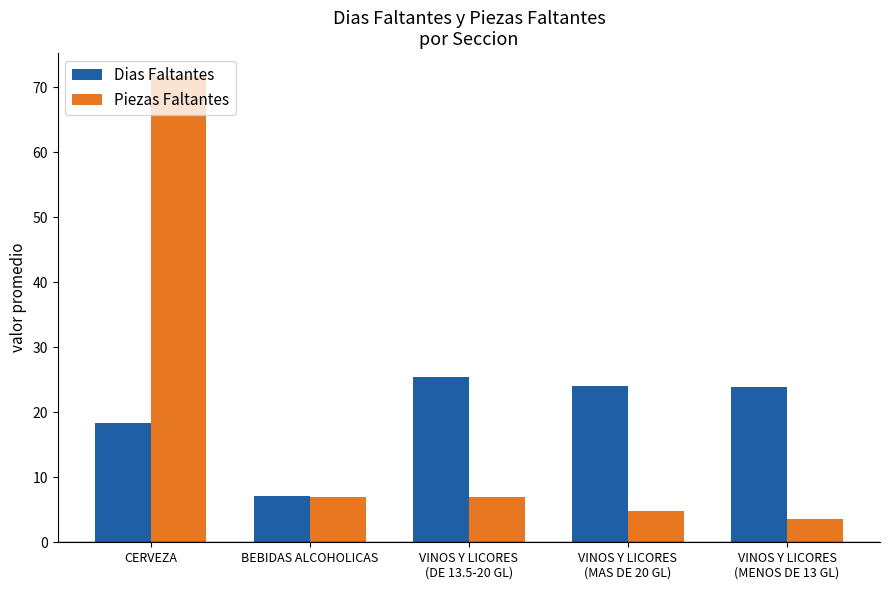

What is the approximate value of Piezas Faltantes at VINOS Y LICORES
(DE 13.5-20 GL)?

7.0